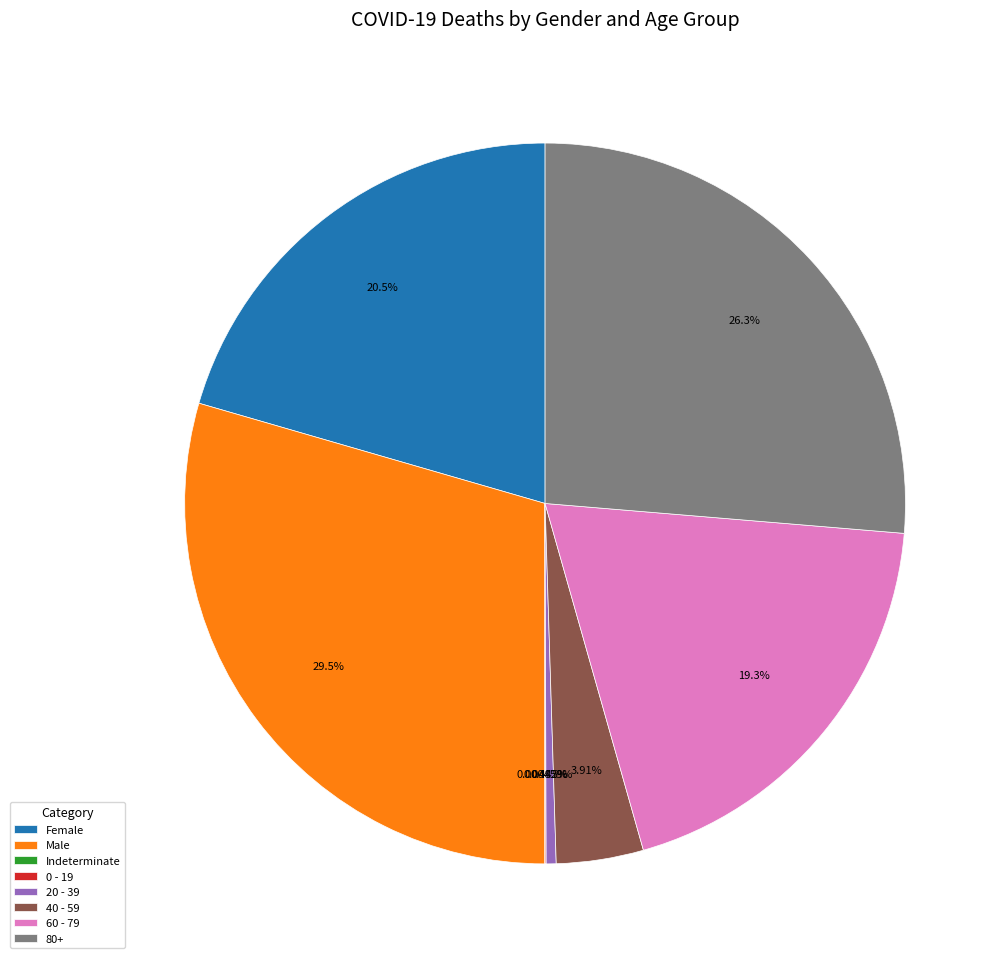

To the nearest percent, what is the combined percentage of 20 - 39 and Female?

21%